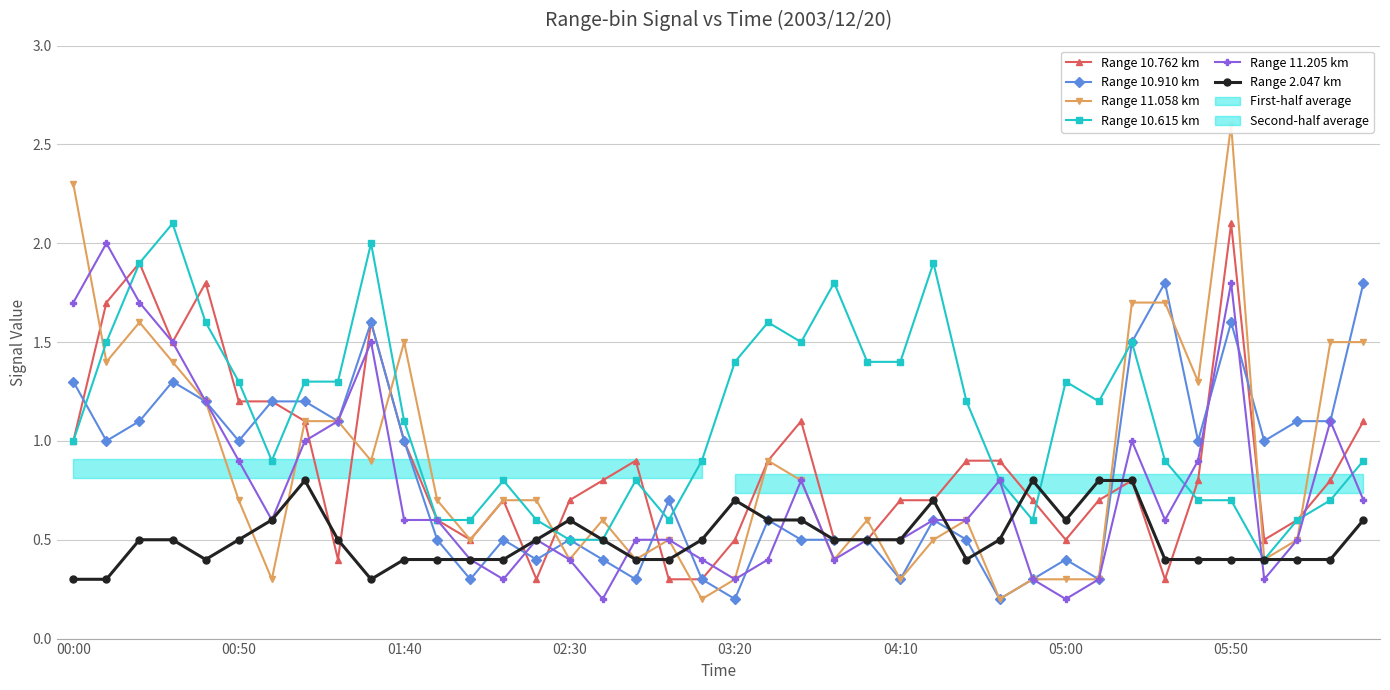

True or false: Range 2.047 km has more than 0 points higher than both neighbors.

True